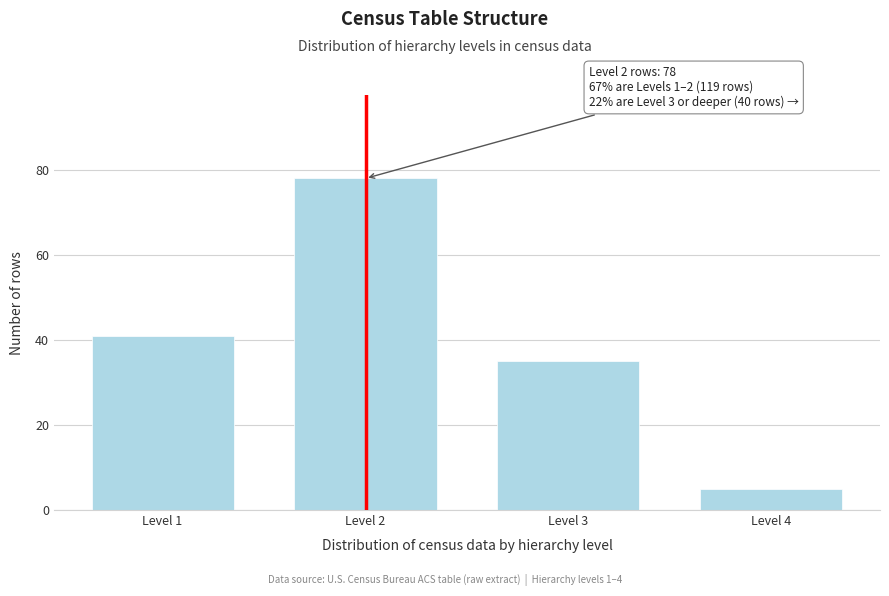

Reading left to right, transcribe all the data shown in this chart.

Level 1=41	Level 2=78	Level 3=35	Level 4=5